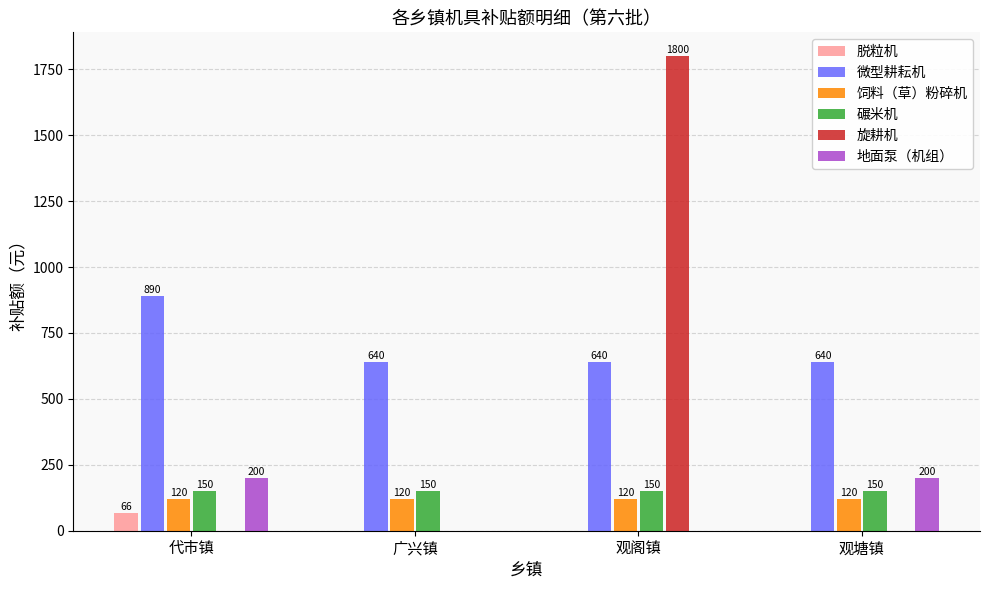

What is the highest value of the 微型耕耘机 series?

890